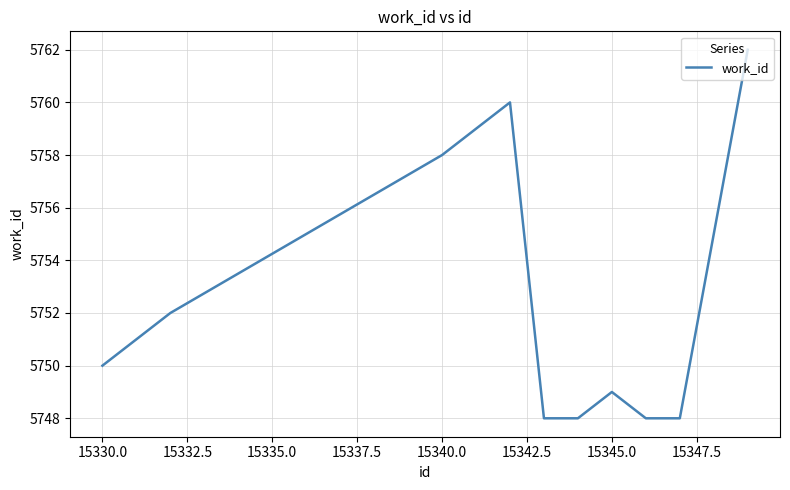

What is the greatest value displayed?

5762